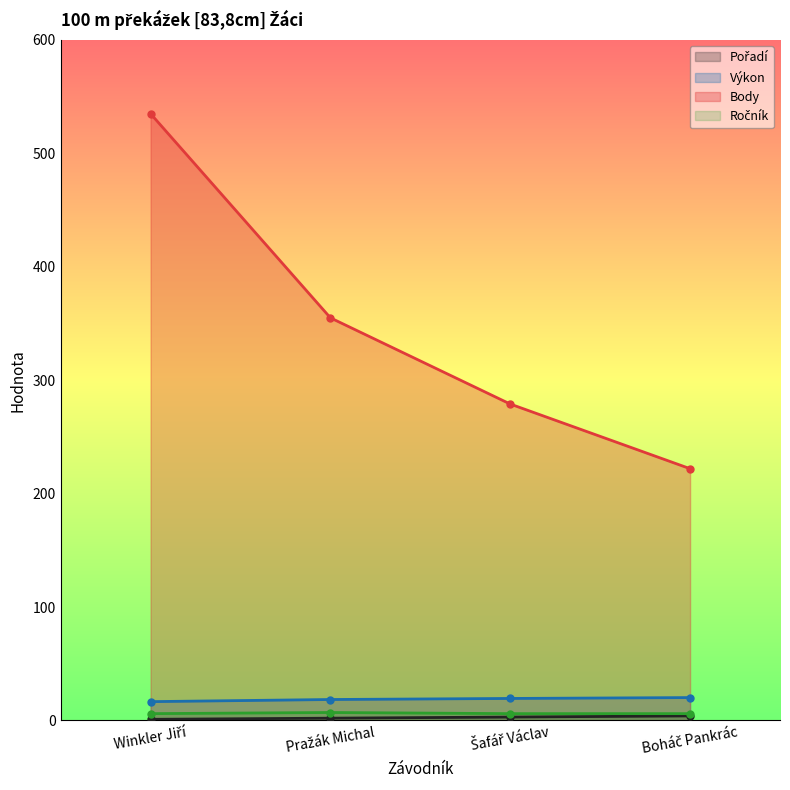

What is the difference between the maximum and minimum values in the Výkon series?

3.6